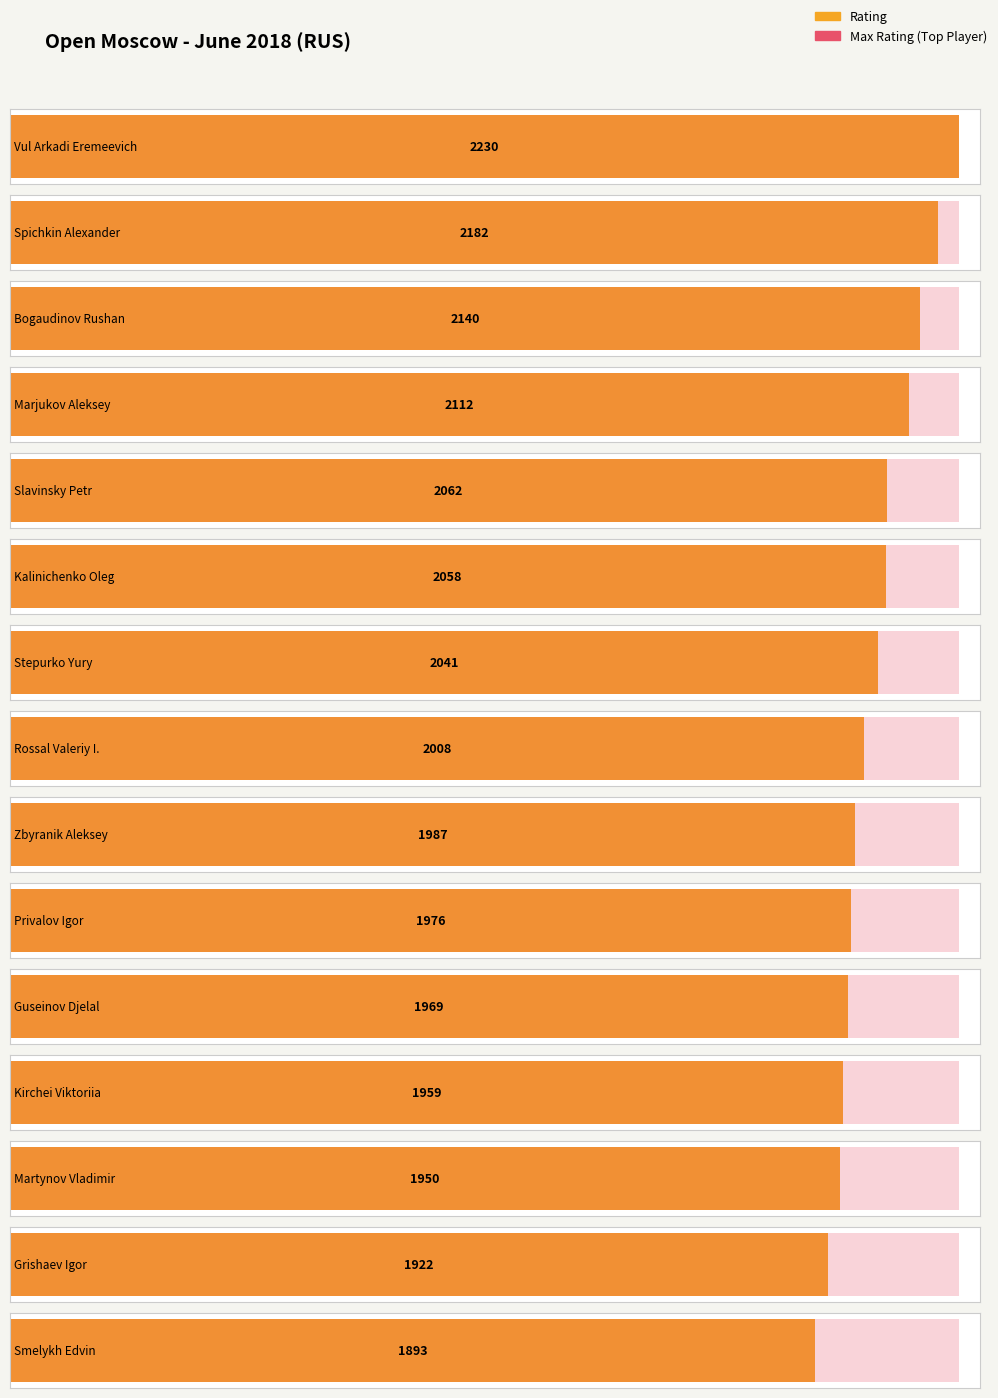

Reading left to right, extract all data points from this chart.

Vul Arkadi Eremeevich=2230	Spichkin Alexander=2182	Bogaudinov Rushan=2140	Marjukov Aleksey=2112	Slavinsky Petr=2062	Kalinichenko Oleg=2058	Stepurko Yury=2041	Rossal Valeriy I.=2008	Zbyranik Aleksey=1987	Privalov Igor=1976	Guseinov Djelal=1969	Kirchei Viktoriia=1959	Martynov Vladimir=1950	Grishaev Igor=1922	Smelykh Edvin=1893